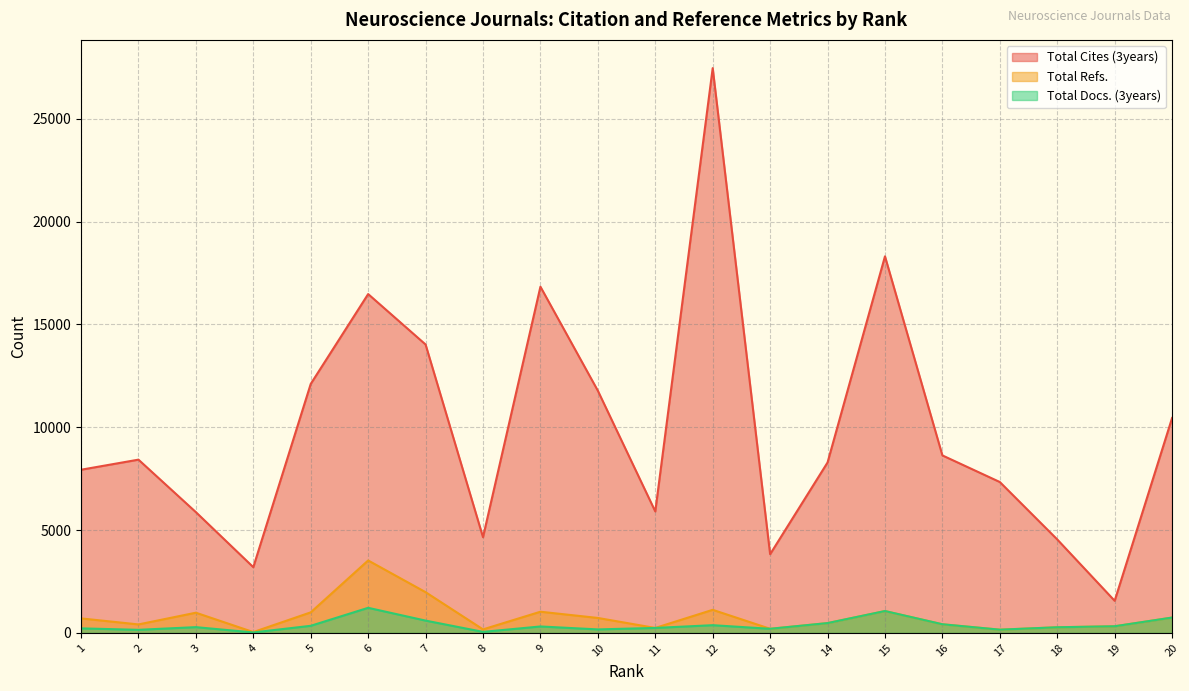

What is the sum of all Total Cites (3years) values?

197647